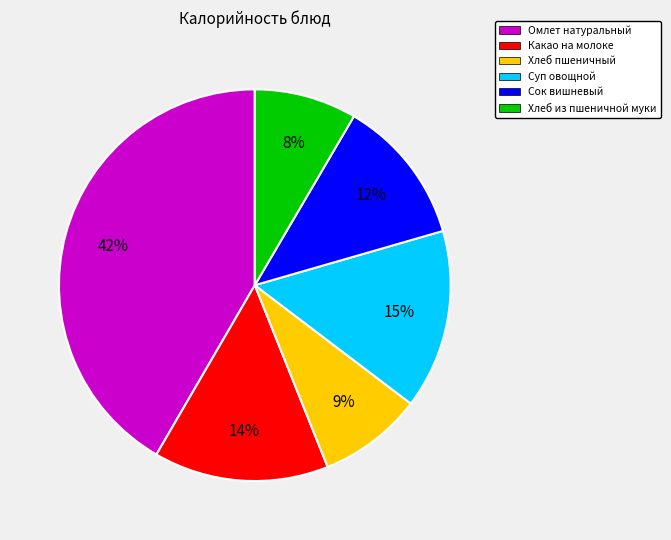

Approximately how many times larger is the value at Какао на молоке compared to Омлет натуральный?

0.3